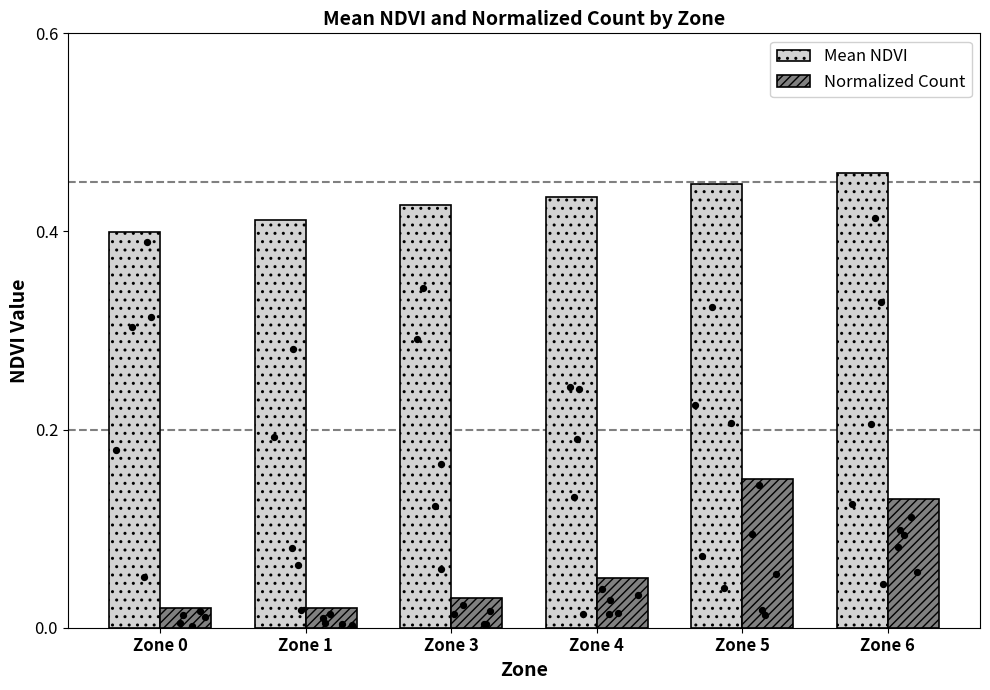

At how many categories does at least one series exceed 0?

6